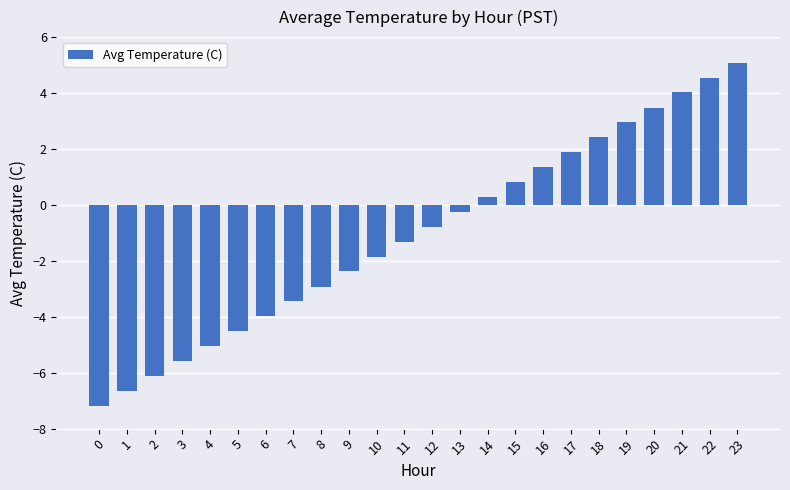

List the labels in order of value, largest first.

23, 22, 21, 20, 19, 18, 17, 16, 15, 14, 13, 12, 11, 10, 9, 8, 7, 6, 5, 4, 3, 2, 1, 0